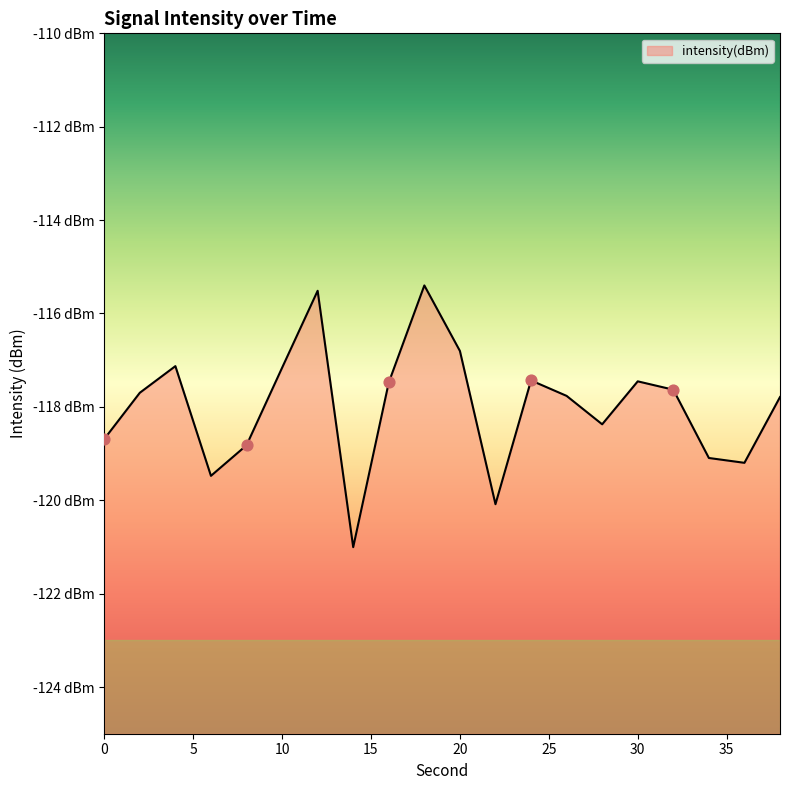

Between 20 and 6, which is larger?

20